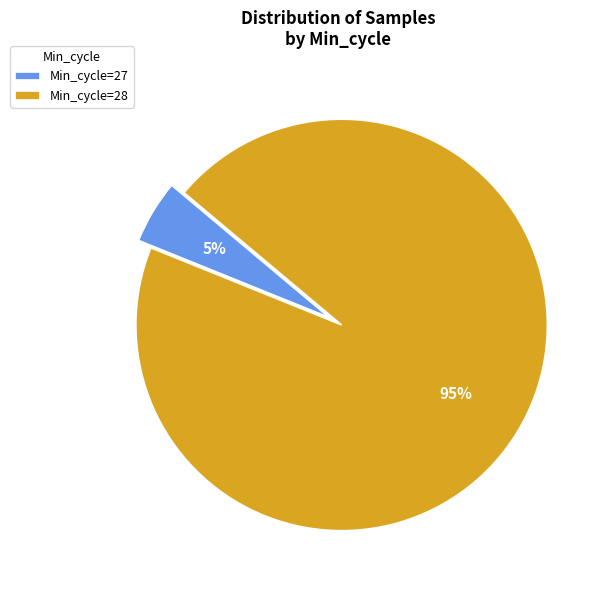

Which has a higher value, Min_cycle=28 or Min_cycle=27?

Min_cycle=28